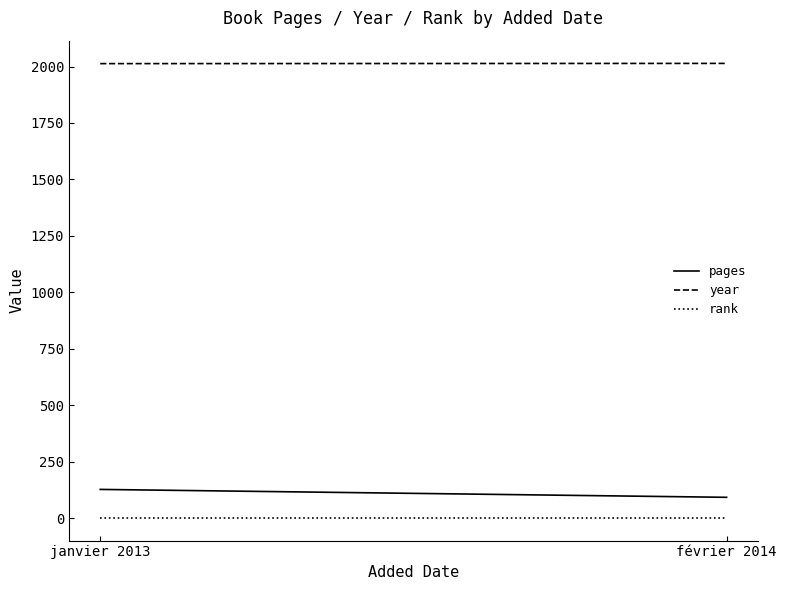

Is it true that year equals 512 at février 2014?

False